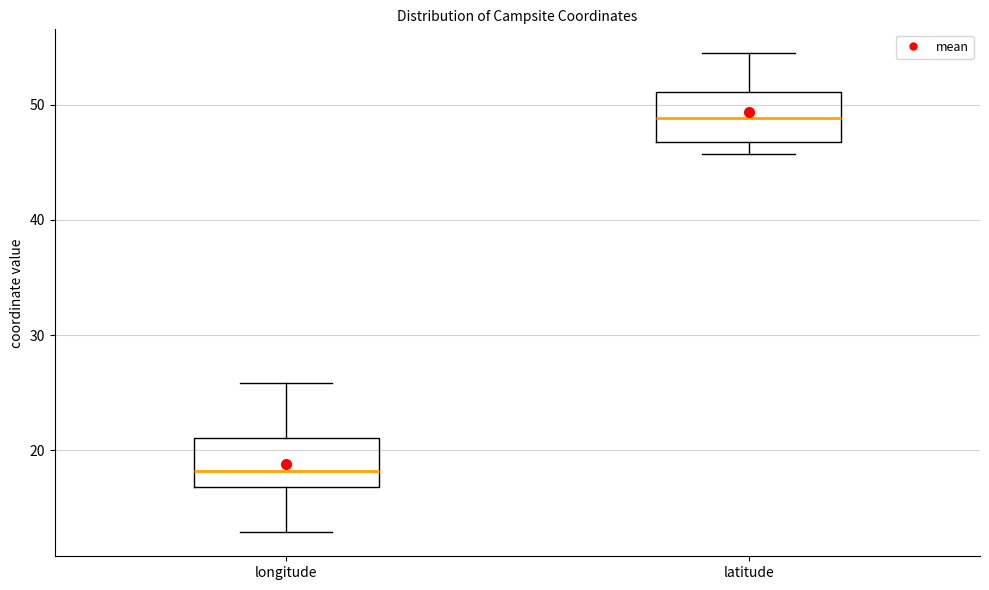

Reading left to right, read every box against the y-axis: the position of its median line, the range the box covers, and the ends of its whiskers. The values are not printed on the chart, so give them approximately, as read against the axis.

longitude: median 18, box 17 to 21, whiskers 13 to 26
latitude: median 49, box 47 to 51, whiskers 46 to 54